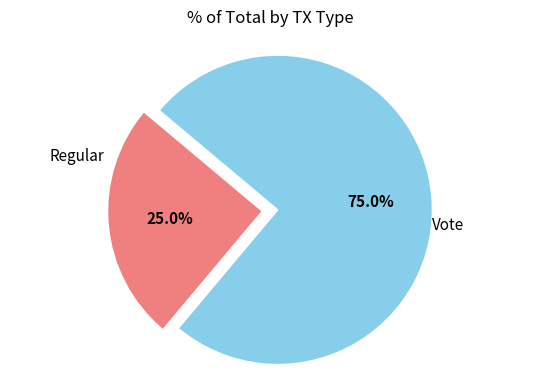

Does any single category account for the majority?

Yes